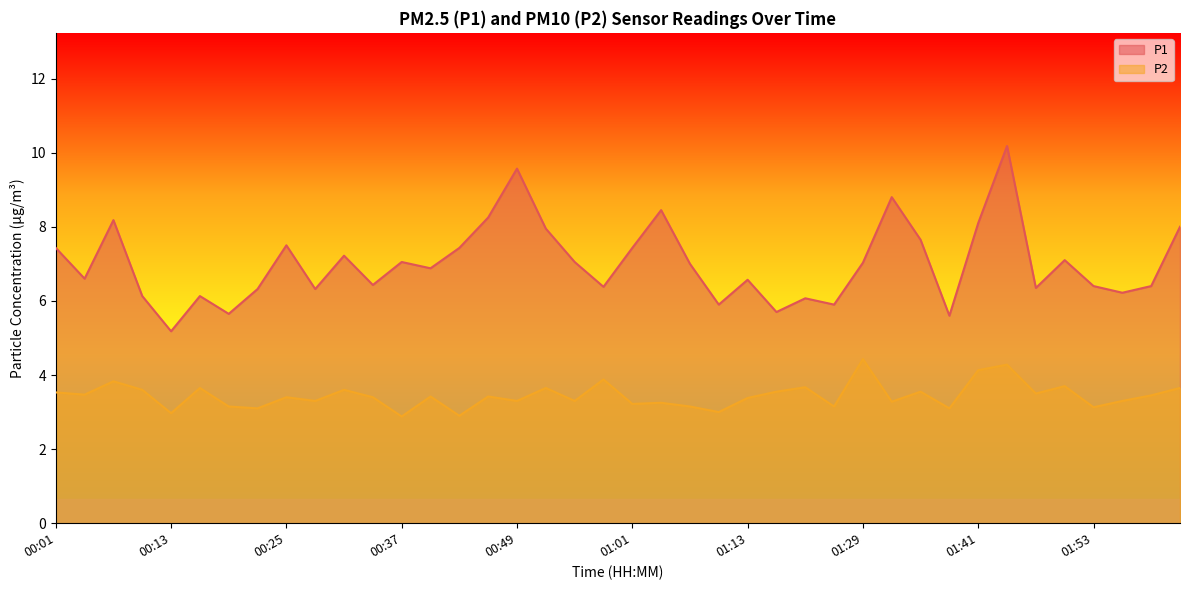

Reading left to right, what are all the values shown in this chart?

P1: 00:01=7.4	00:04=6.6	00:07=8.2	00:10=6.1	00:13=5.2	00:16=6.1	00:19=5.7	00:22=6.3	00:25=7.5	00:28=6.3	00:31=7.2	00:34=6.4	00:37=7.0	00:40=6.9	00:43=7.4	00:46=8.2	00:49=9.6	00:52=8.0	00:55=7.0	00:58=6.4	01:01=7.4	01:04=8.4	01:07=7.0	01:10=5.9	01:13=6.6	01:16=5.7	01:19=6.1	01:26=5.9	01:29=7.0	01:32=8.8	01:35=7.7	01:38=5.6	01:41=8.1	01:44=10.2	01:47=6.3	01:50=7.1	01:53=6.4	01:57=6.2	02:00=6.4	02:03=8.0
P2: 00:01=3.5	00:04=3.5	00:07=3.8	00:10=3.6	00:13=3.0	00:16=3.6	00:19=3.1	00:22=3.1	00:25=3.4	00:28=3.3	00:31=3.6	00:34=3.4	00:37=2.9	00:40=3.4	00:43=2.9	00:46=3.4	00:49=3.3	00:52=3.6	00:55=3.3	00:58=3.9	01:01=3.2	01:04=3.2	01:07=3.1	01:10=3.0	01:13=3.4	01:16=3.5	01:19=3.7	01:26=3.1	01:29=4.4	01:32=3.3	01:35=3.5	01:38=3.1	01:41=4.1	01:44=4.3	01:47=3.5	01:50=3.7	01:53=3.1	01:57=3.3	02:00=3.5	02:03=3.6